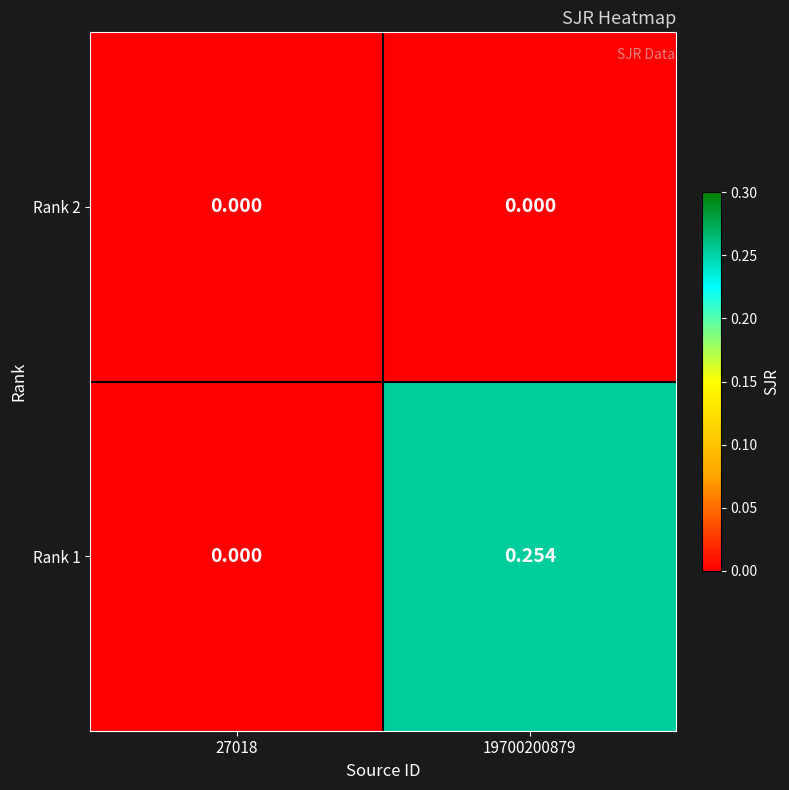

List the series in order of their overall mean, highest first.

Rank 1, Rank 2